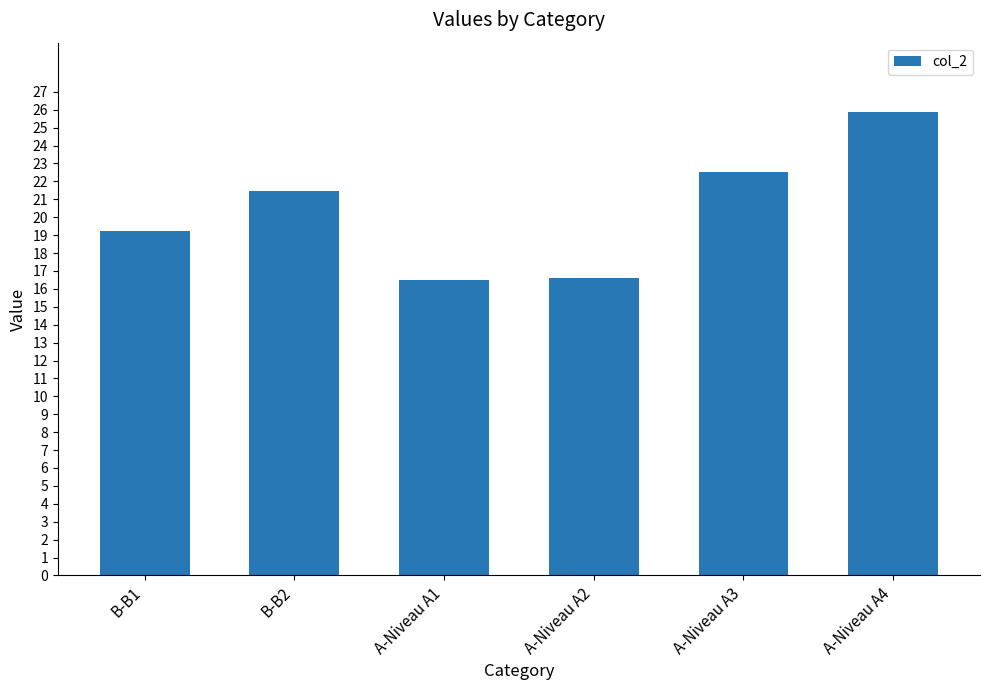

The chart shows a value of 16.5 at A-Niveau A1. True or false?

True